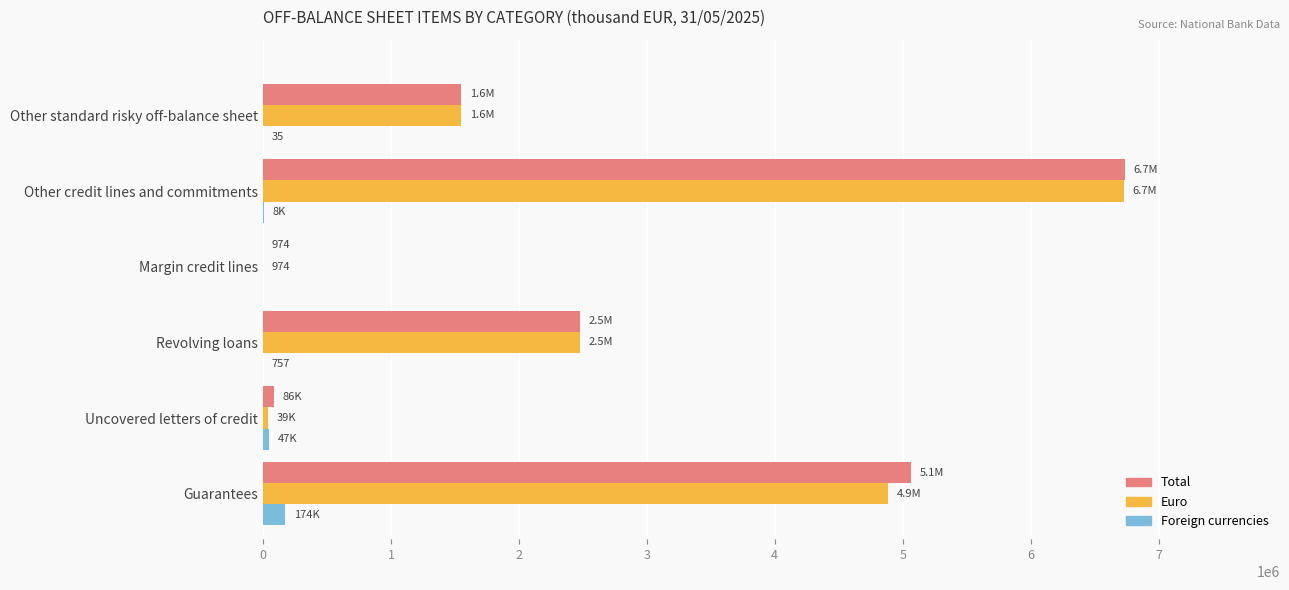

Which label corresponds to the largest value in the chart?

Other credit lines and commitments